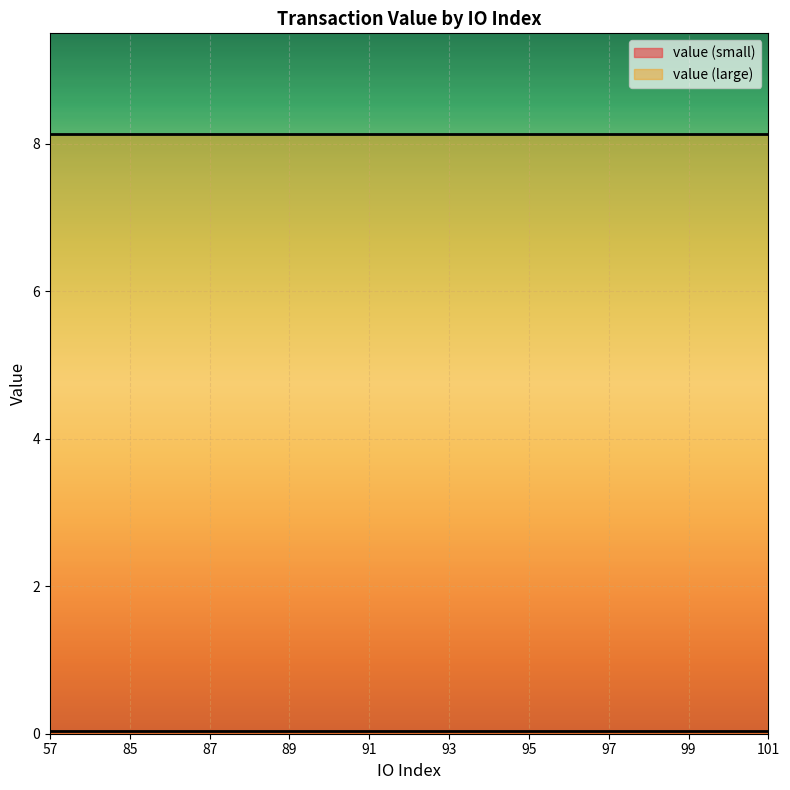

At which label does value (large) reach its peak?

57